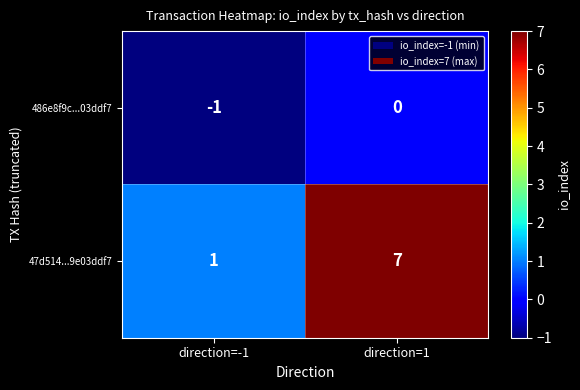

Reading left to right, transcribe all the data shown in this chart.

486e8f9c...03ddf7: direction=-1=-1	direction=1=0
47d514...9e03ddf7: direction=-1=1	direction=1=7